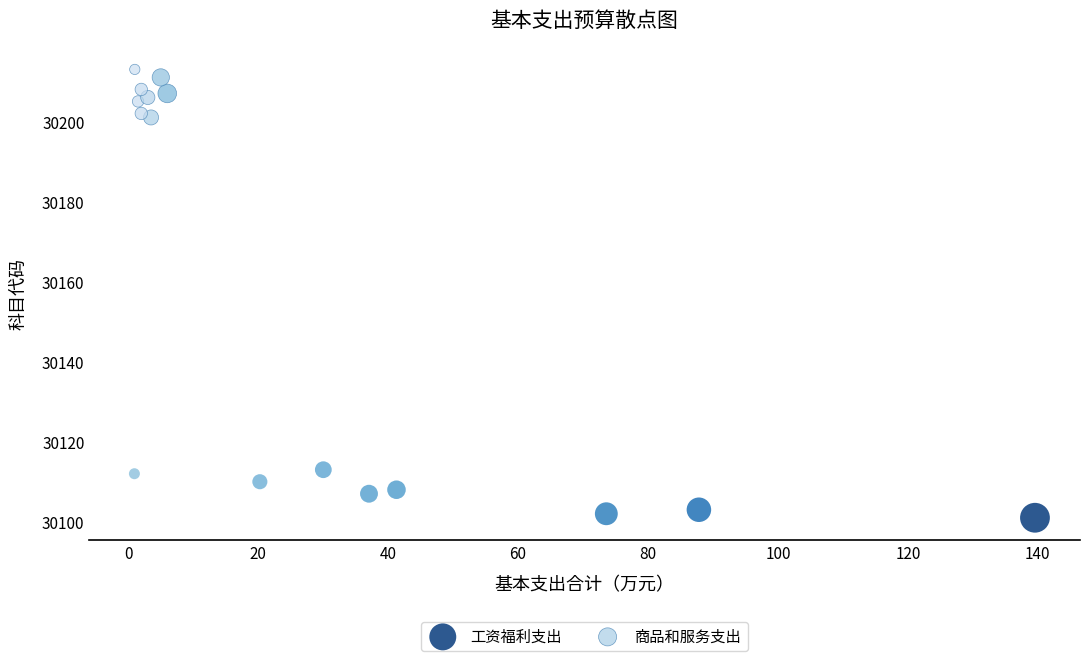

Which series contains the lowest Y value?

工资福利支出